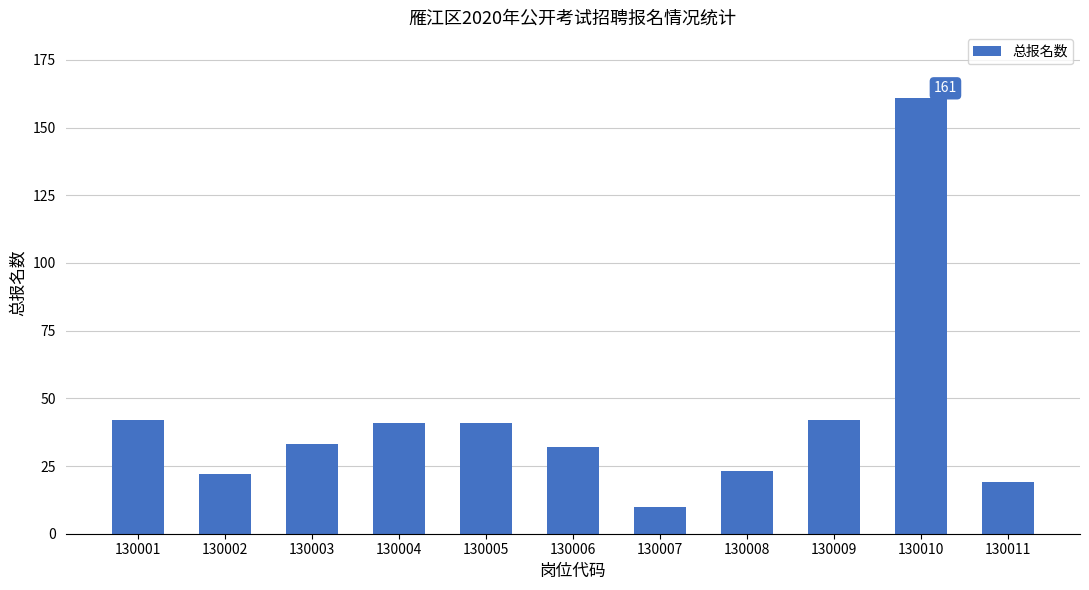

What is the value of the 5th bar from the left?

41